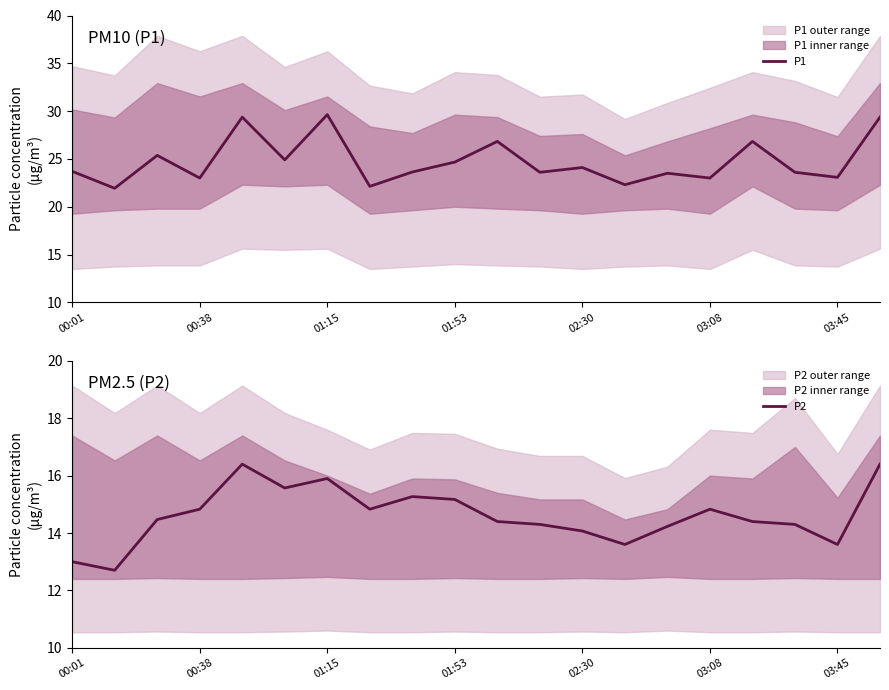

List the series in order of their overall mean, lowest first.

P2, P1